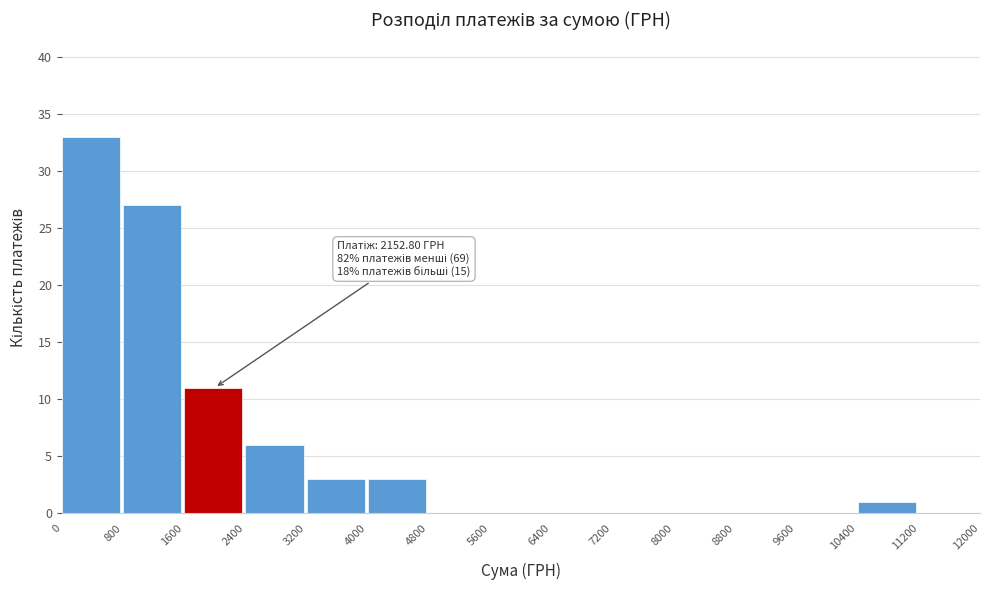

Over which range of the x-axis is the bar tallest?

0 to 800